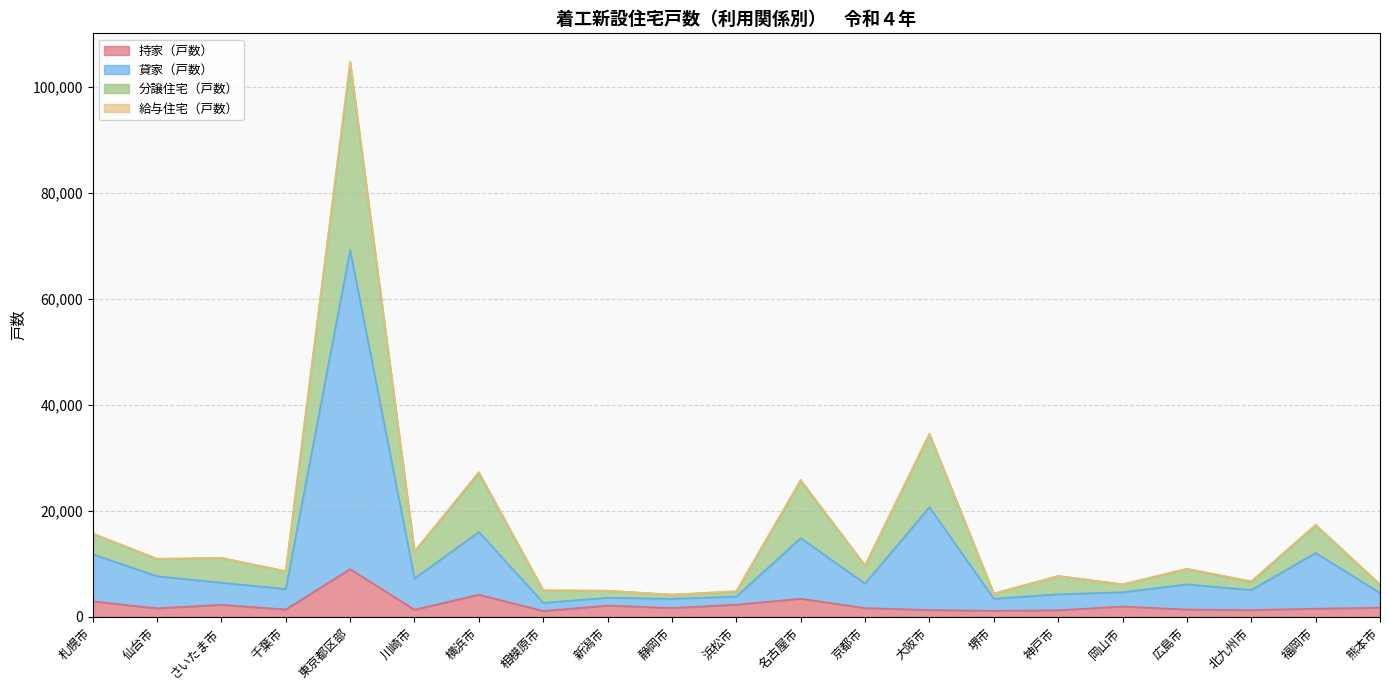

What value does the 持家（戸数） series have at 相模原市, to the nearest 10?

1120